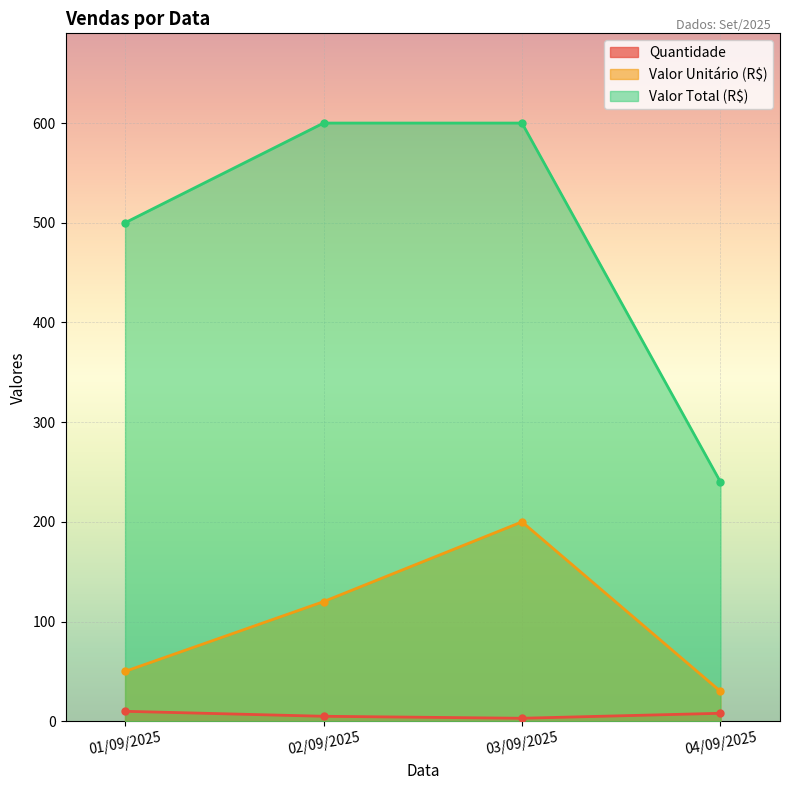

What is the label of the 1st point from the left?

01/09/2025